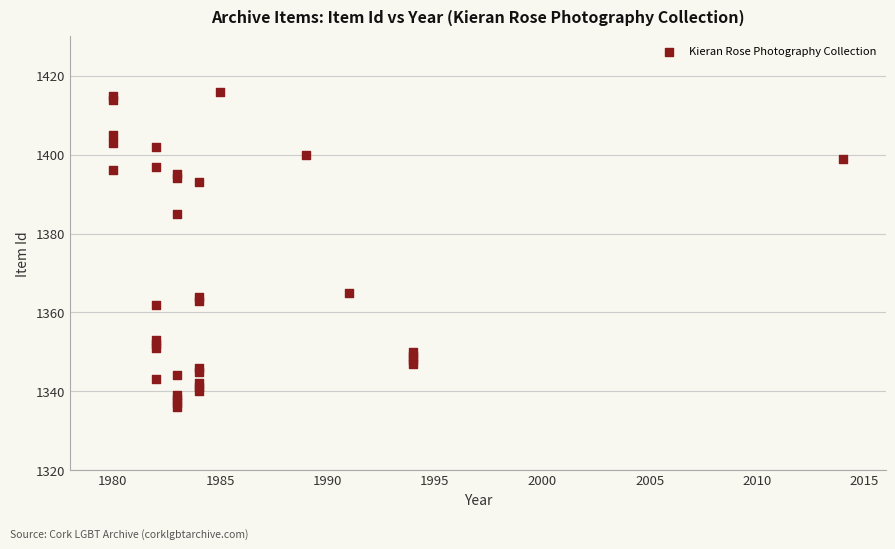

What Y value in the scatter plot is closest to 1376?

1385